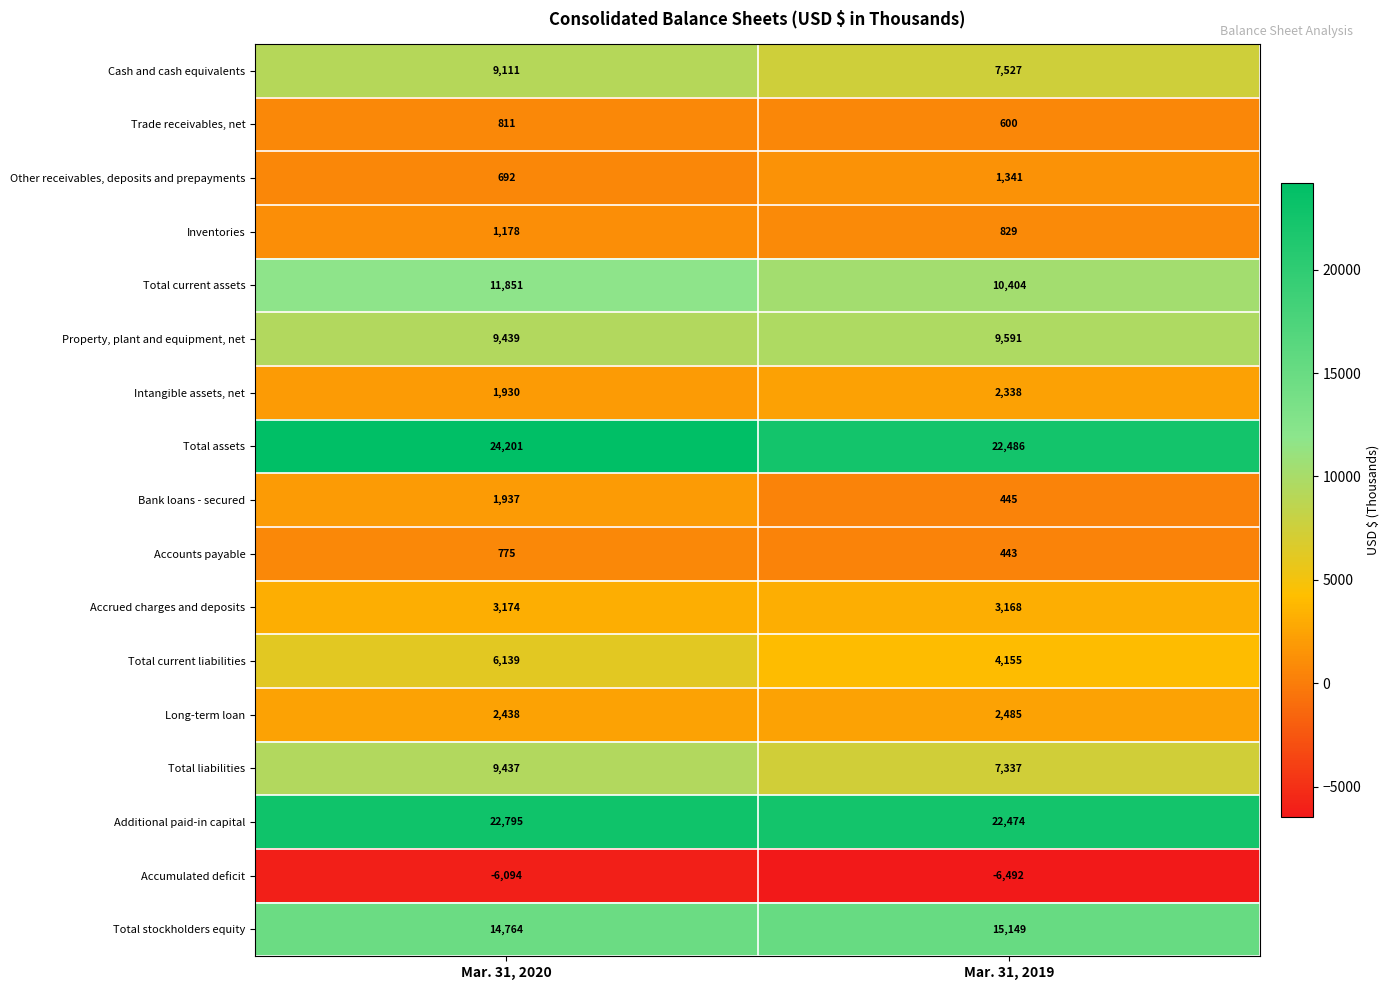

True or false: Long-term loan has a value of 611 at Mar. 31, 2020.

False